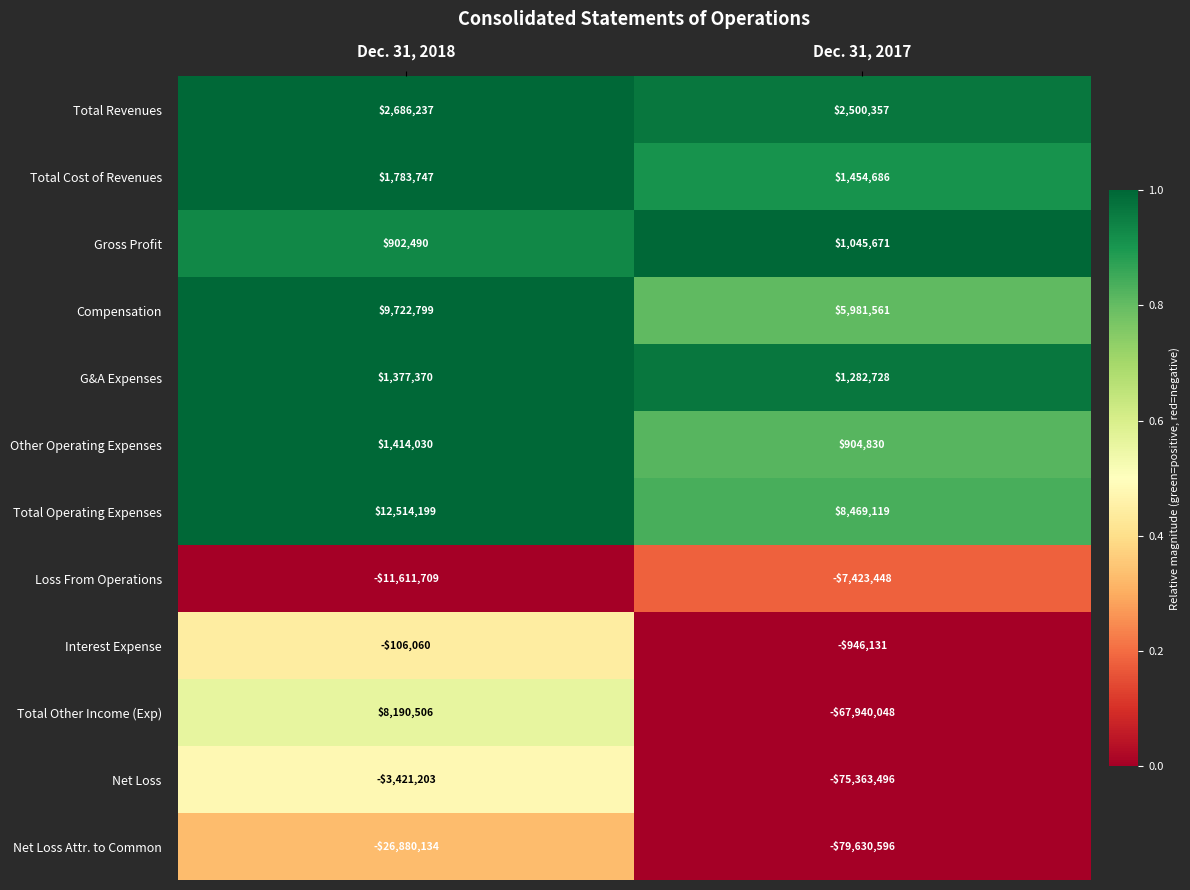

What is the difference between the Total Operating Expenses values at Dec. 31, 2018 and Dec. 31, 2017?

4045080